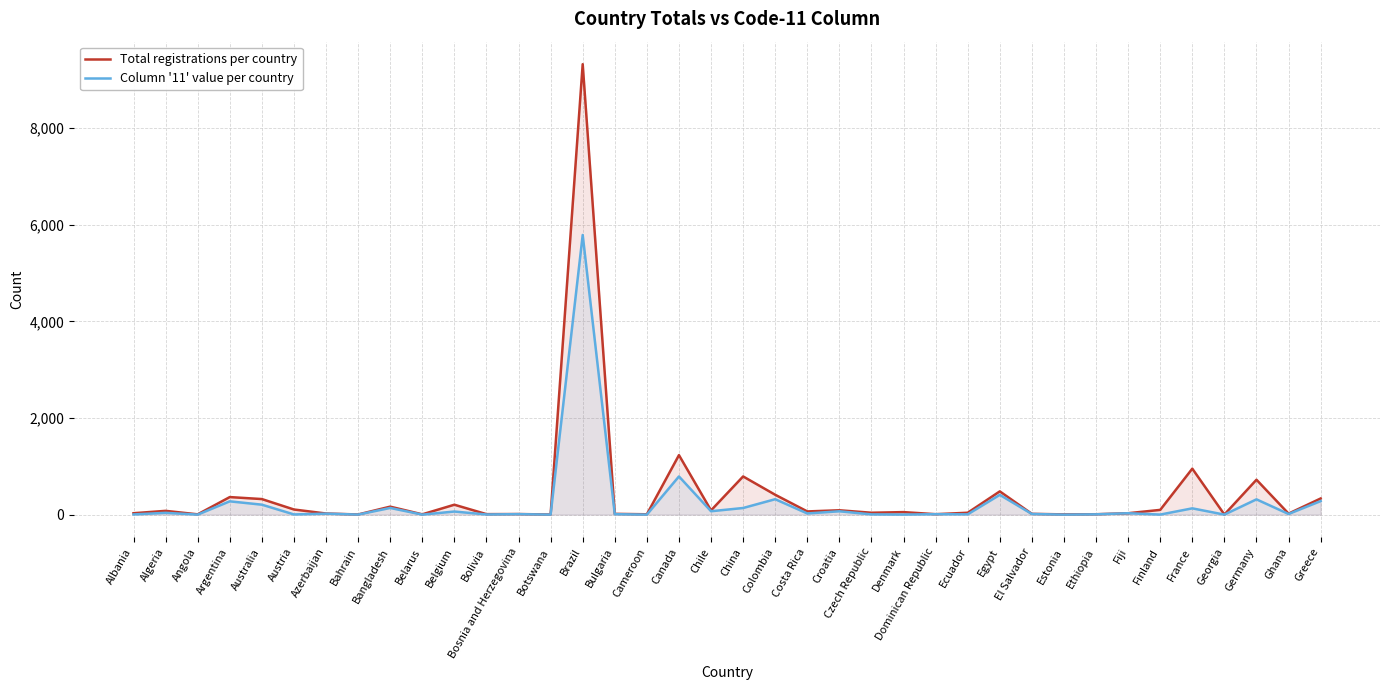

Which category has the lowest value in the Column '11' value per country series?

Angola